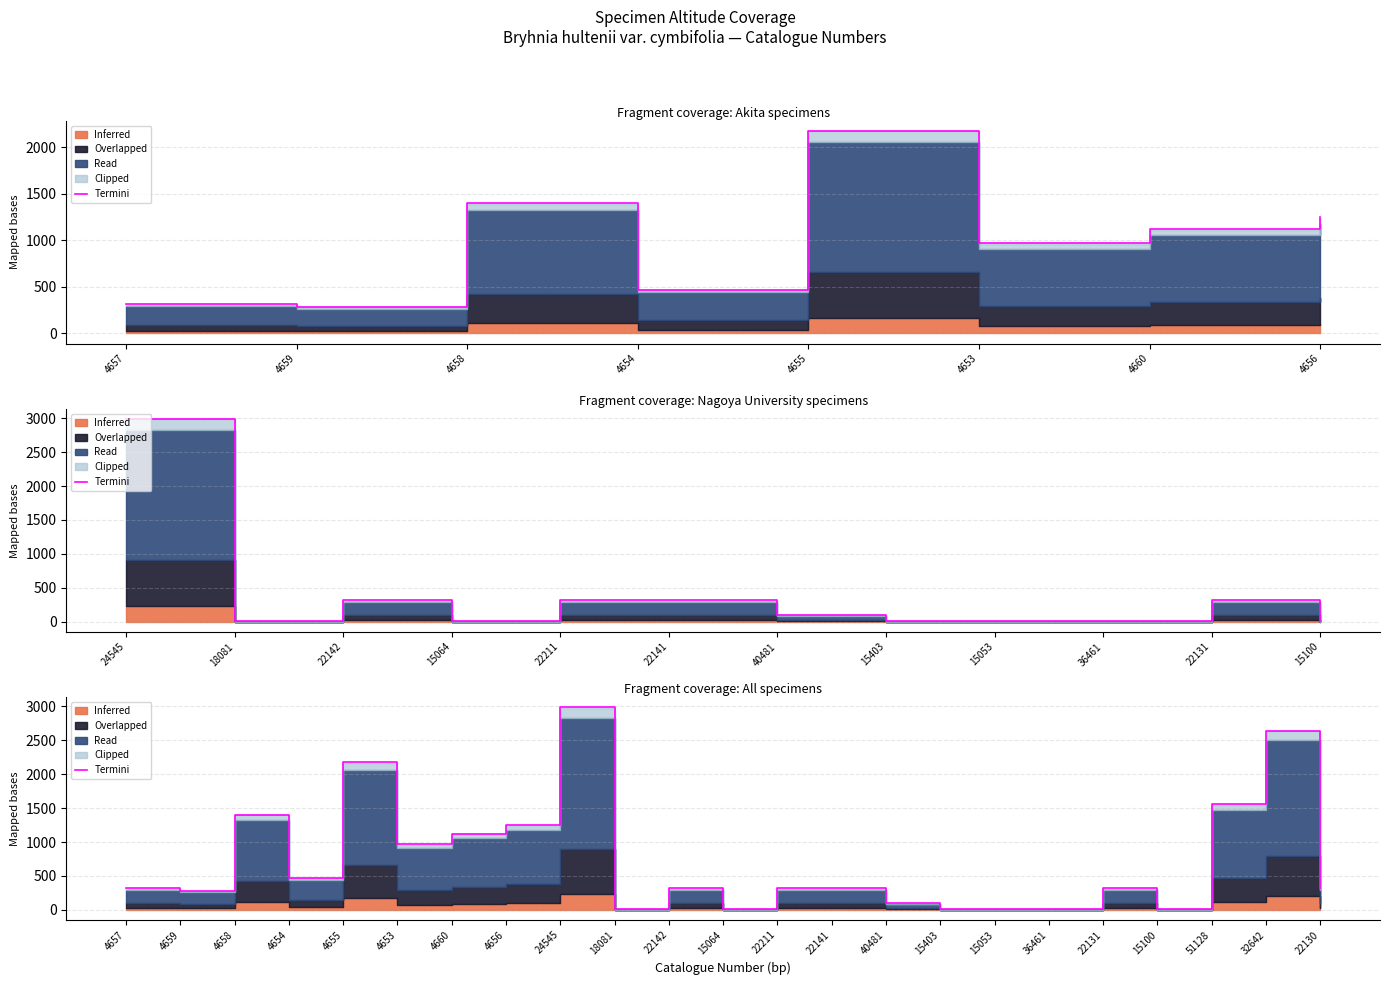

What is the sum of all values?

16861.2